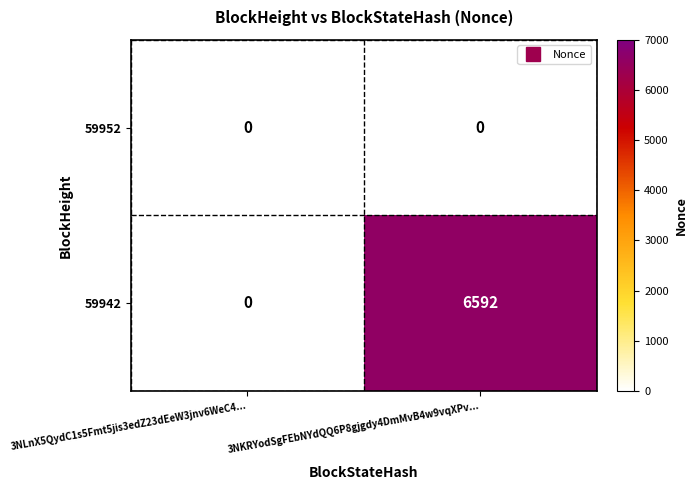

The 59952 series shows 0 at 3NLnX5QydC1s5Fmt5jis3edZ23dEeW3jnv6WeC4.... True or false?

True